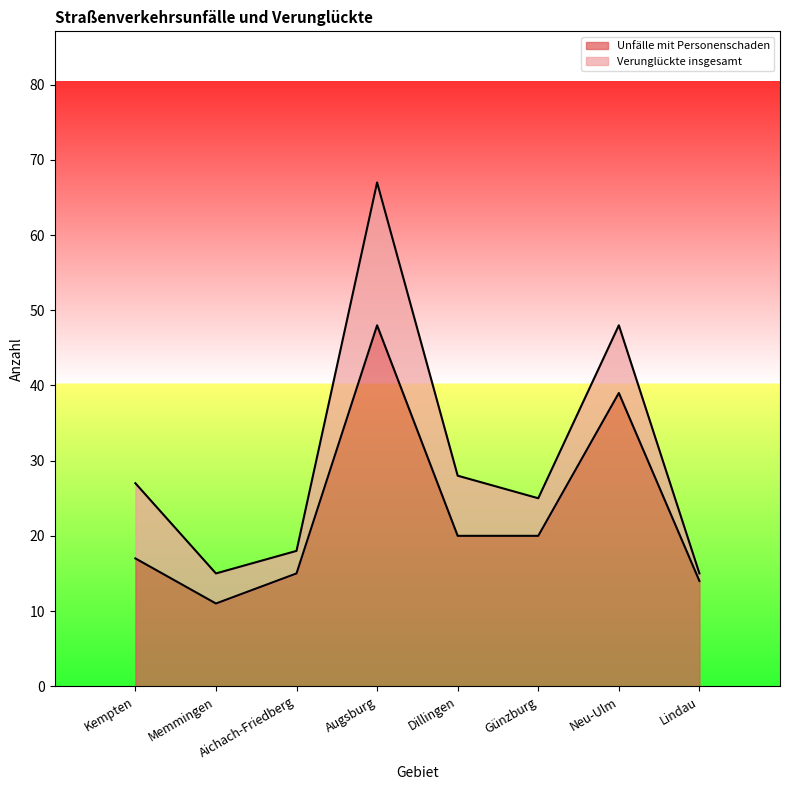

Where does the Verunglückte insgesamt series first go above 27?

Augsburg